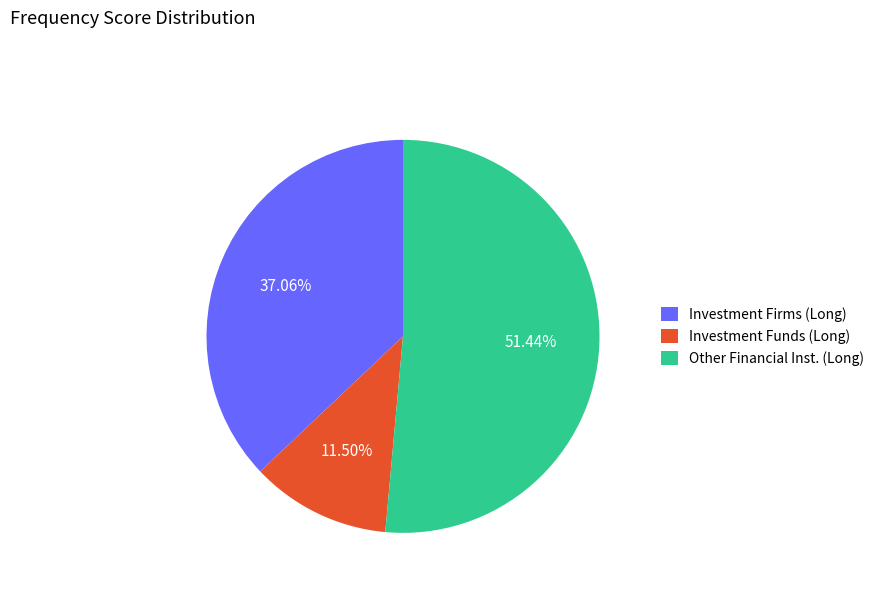

To the nearest percent, what is the average slice percentage?

33%